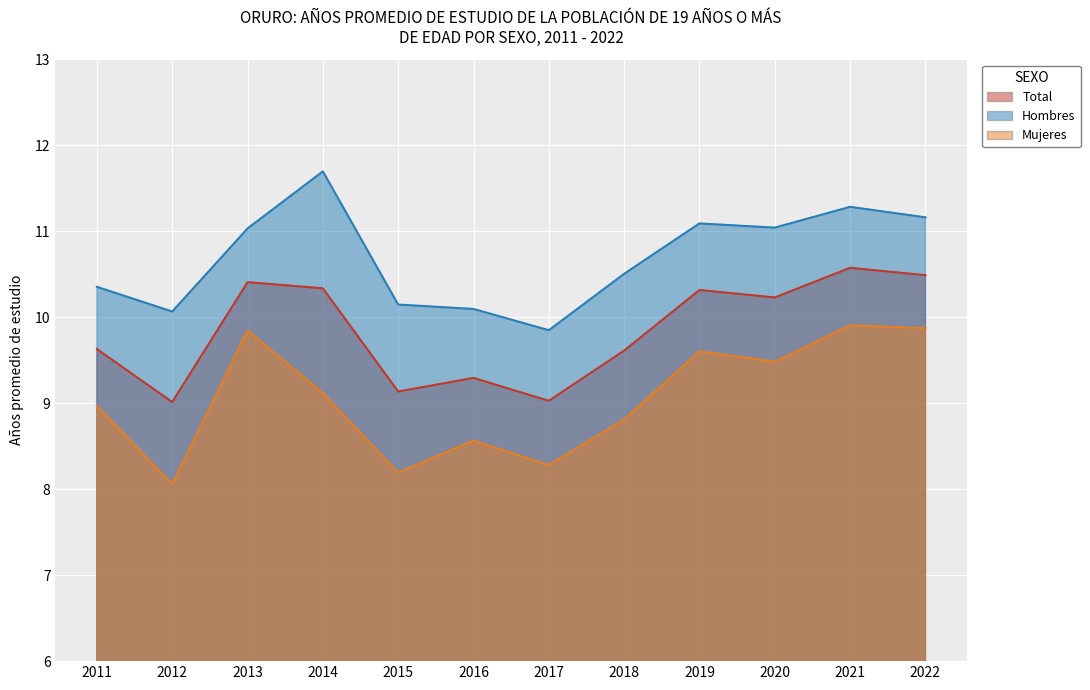

Rank the series by their maximum value, from lowest to highest.

Mujeres, Total, Hombres